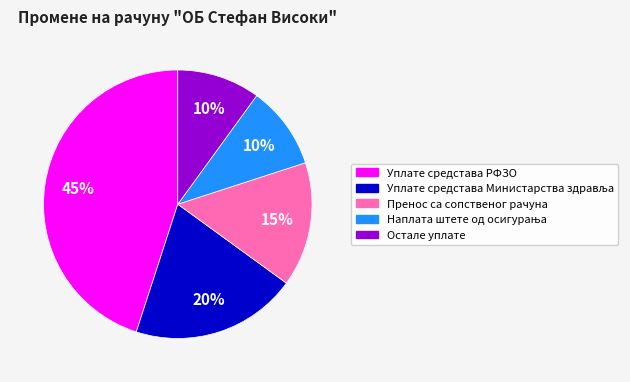

Is there a majority slice in this chart?

No